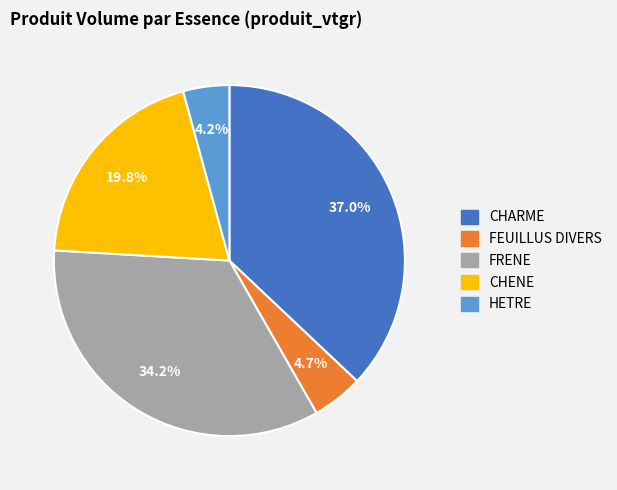

Is there any slice that represents more than half of the pie?

No